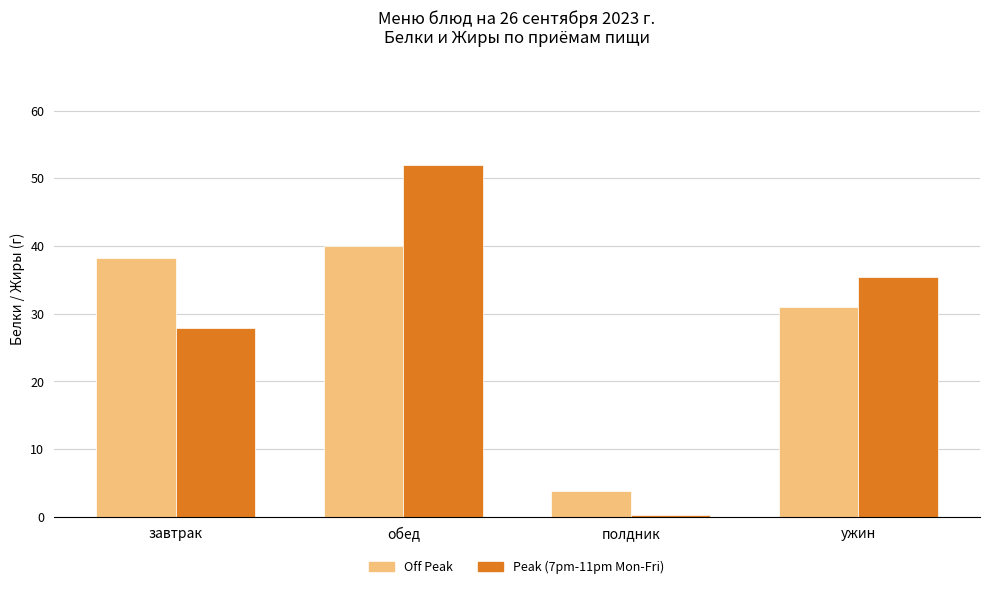

The Peak (7pm-11pm Mon-Fri) series shows 54.6 at ужин. True or false?

False